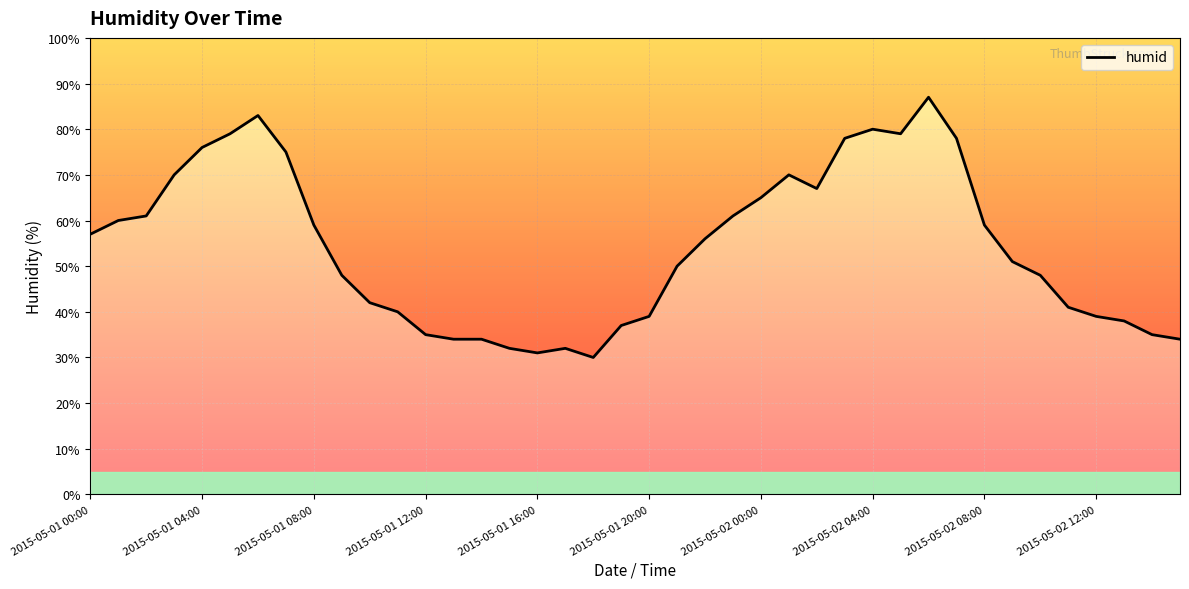

Rank the categories by value from lowest to highest.

18, 16, 15, 17, 13, 14, 39, 12, 38, 19, 37, 20, 36, 11, 35, 10, 2015-05-02 12:00, 34, 21, 33, 22, 2015-05-01 00:00, 2015-05-02 08:00, 32, 2015-05-01 04:00, 2015-05-01 08:00, 23, 24, 26, 2015-05-01 12:00, 25, 2015-05-02 04:00, 2015-05-01 16:00, 27, 31, 2015-05-01 20:00, 29, 28, 2015-05-02 00:00, 30